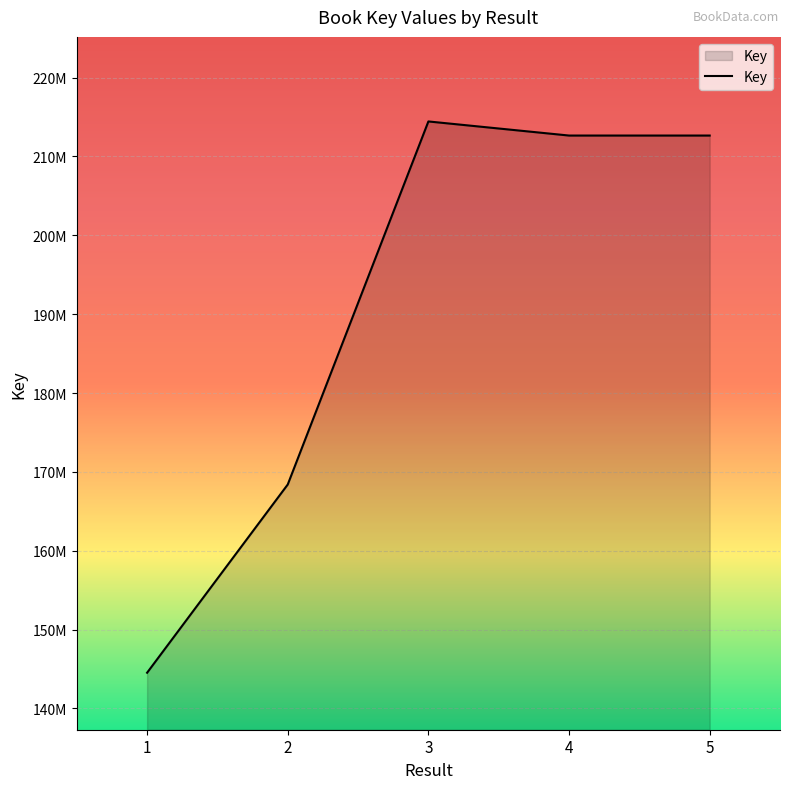

How many points are higher than both their immediate neighbors (excluding endpoints)?

1